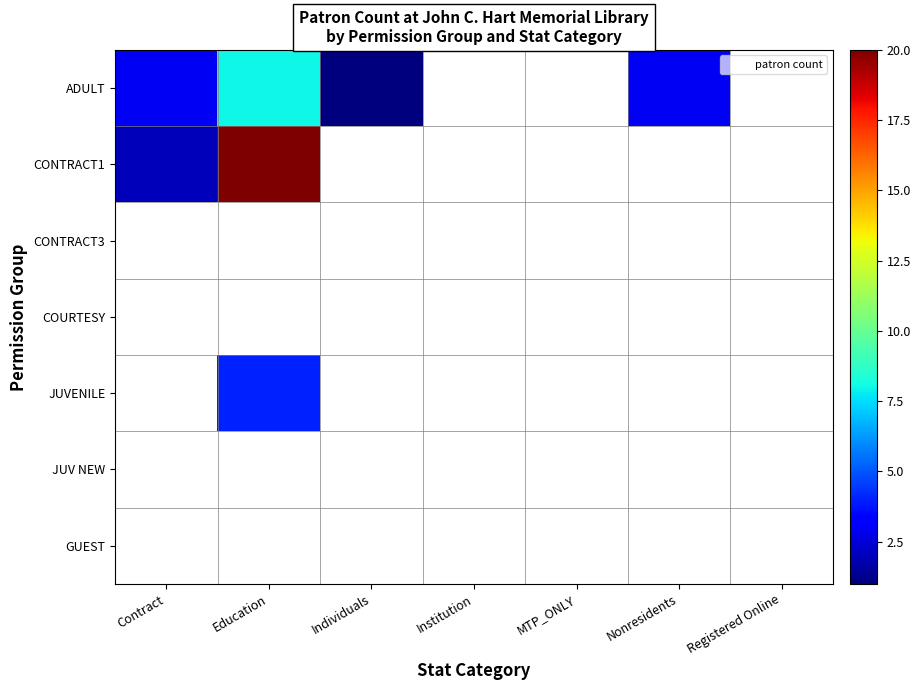

How many values in CONTRACT1 are above zero?

2